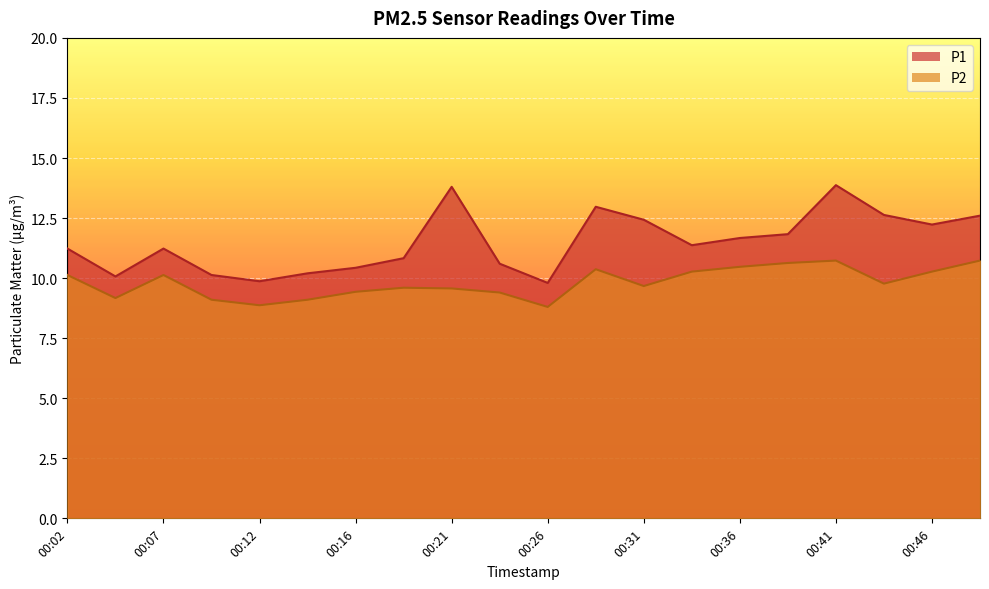

Where does the P2 series first go above 9?

00:02